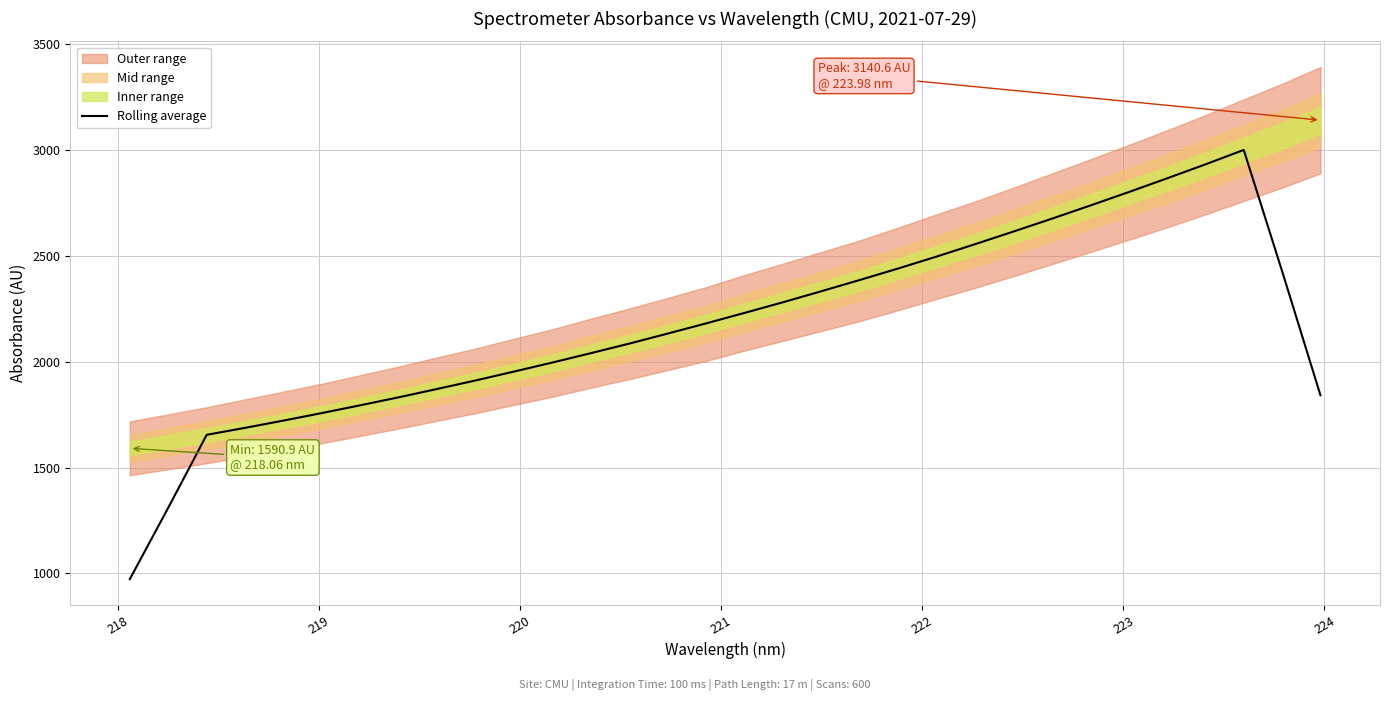

What is the label of the 5th point from the left?

221